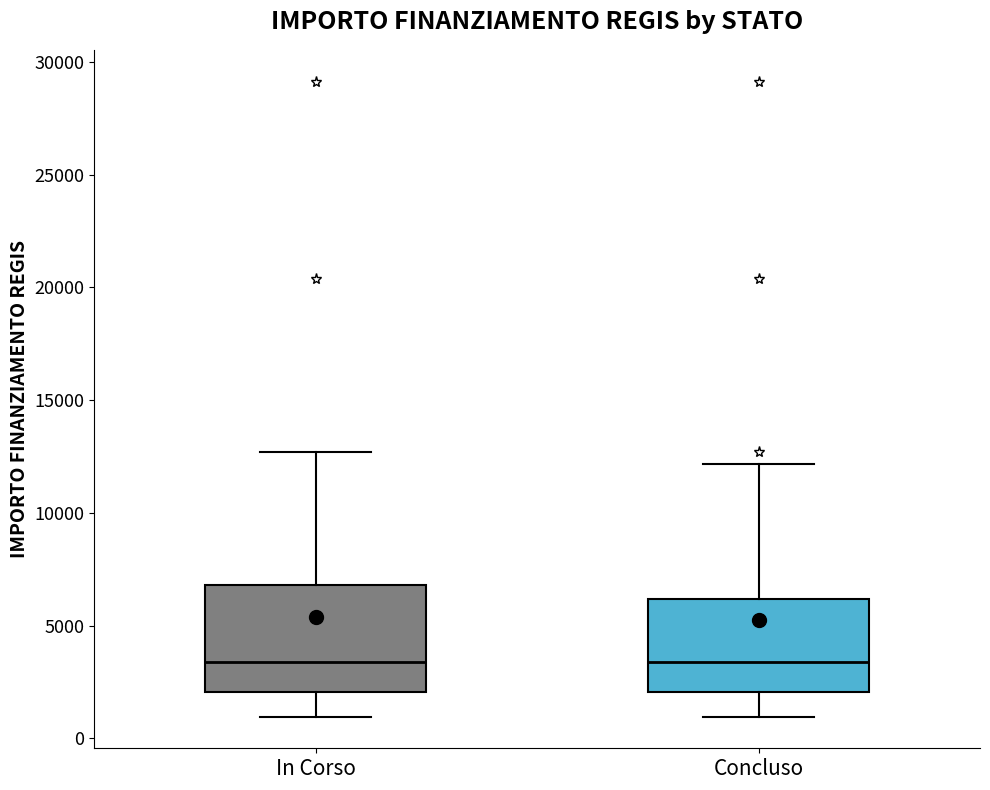

Reading left to right, transcribe this box plot: for each box, give where its median line is, the range the box spans, and where its two whiskers end, as read against the y-axis. The values are not printed on the chart, so give them approximately, as read against the axis.

In Corso: median 3500, box 2000 to 7000, whiskers 1000 to 12500
Concluso: median 3500, box 2000 to 6000, whiskers 1000 to 12000